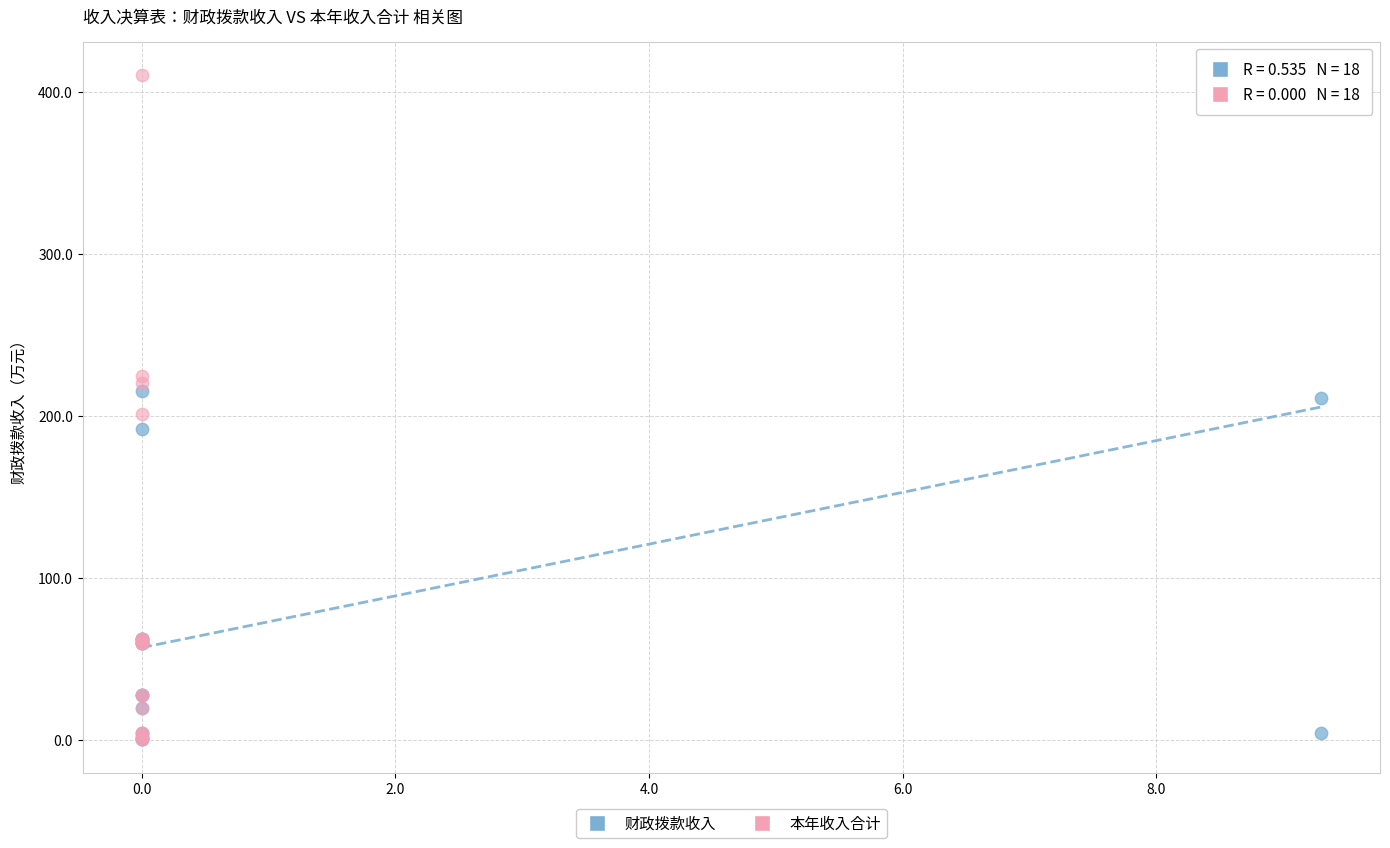

Which series reaches the maximum Y coordinate?

本年收入合计